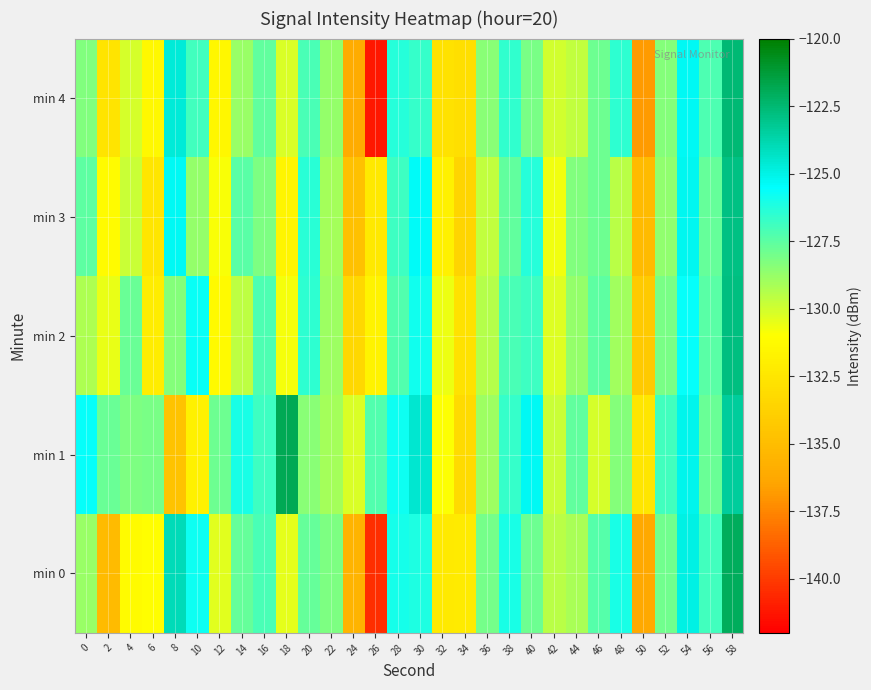

What is the total value across all series at 12?

-651.9